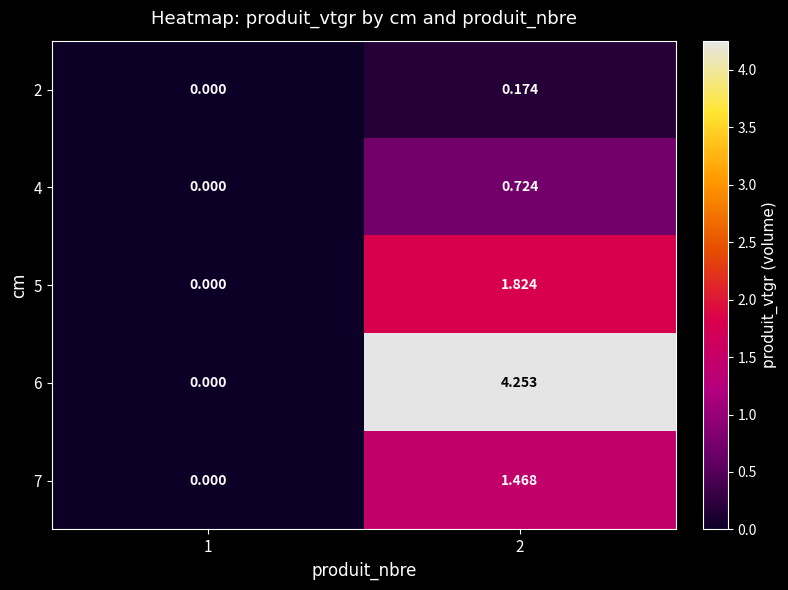

How many values in 2 are above zero?

1